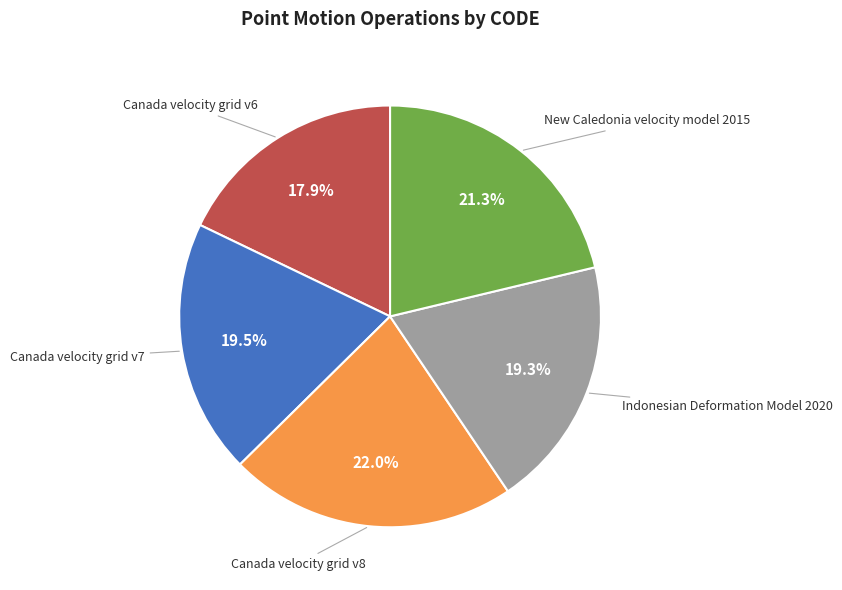

How many slices are in this pie chart?

5